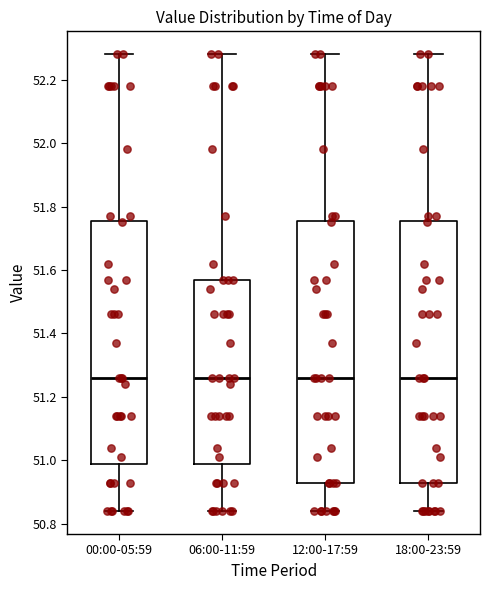

Where does the lower whisker of the box for 12:00-17:59 end on the y-axis? The values are not printed on the chart, so give them approximately, as read against the axis.

50.84